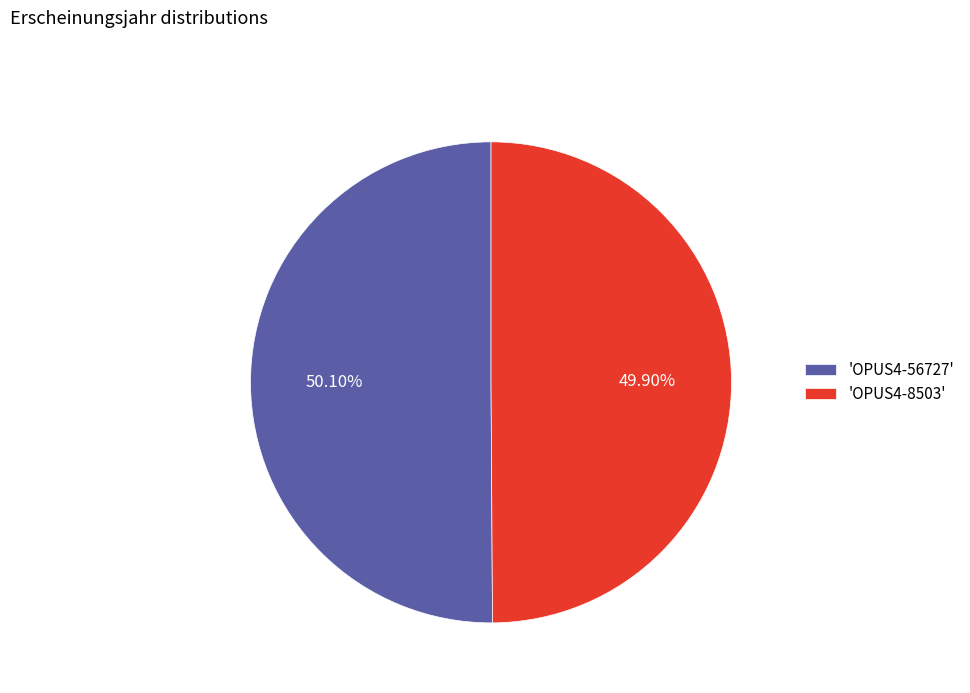

Combined, do 'OPUS4-8503' and 'OPUS4-56727' account for over 50%?

Yes